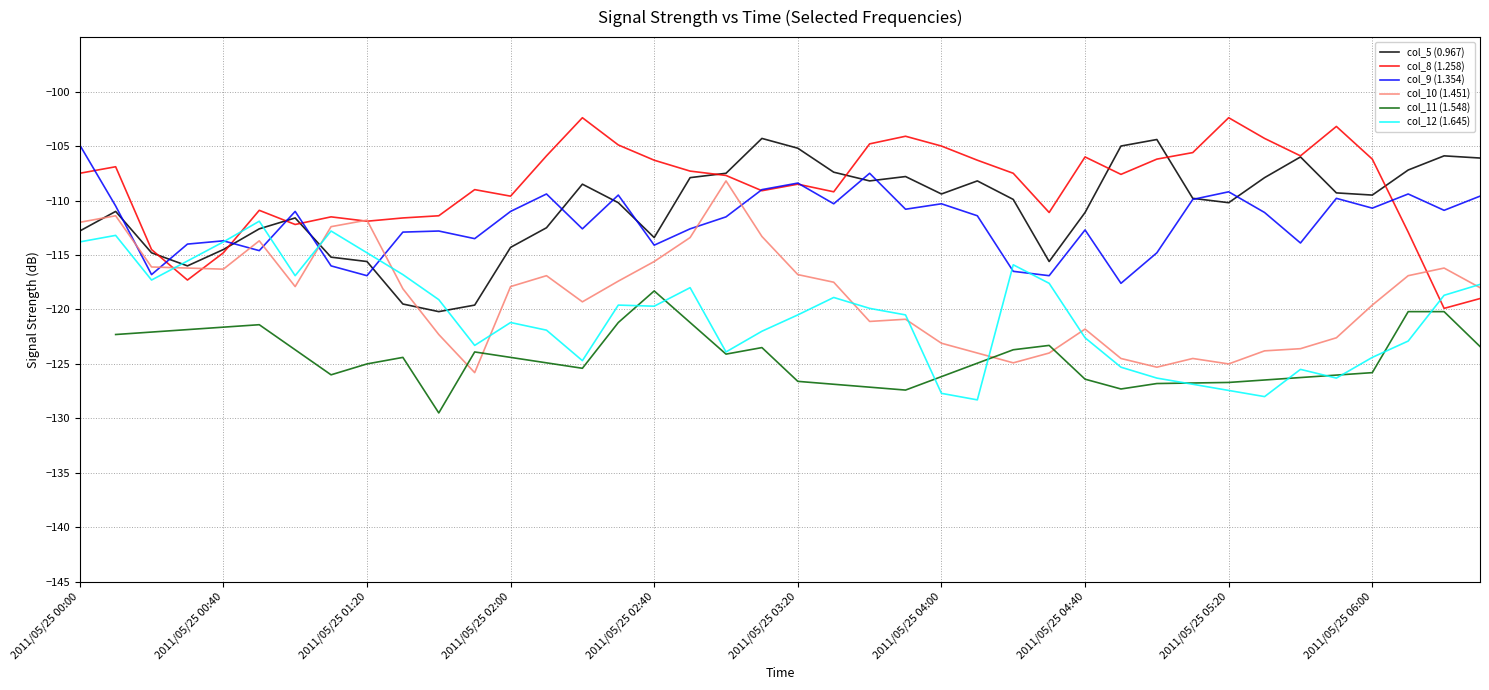

How many values in the col_5 (0.967) series exceed -109?

16